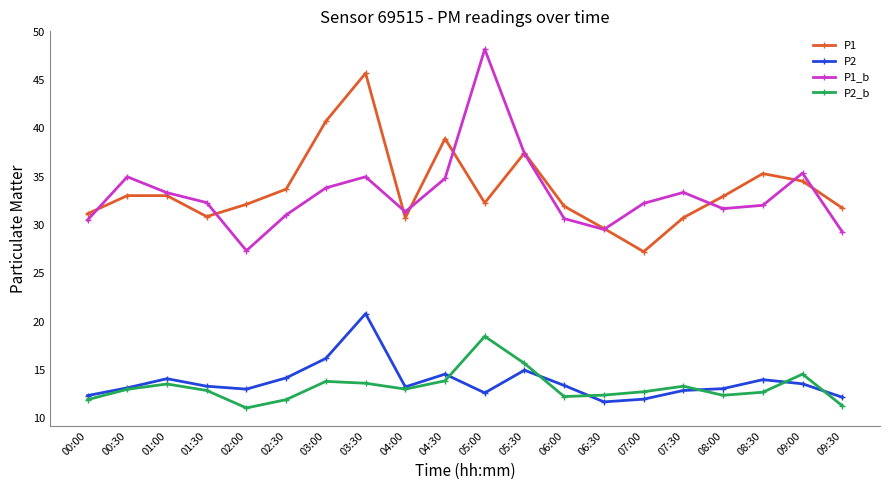

Where do P1 and P1_b first cross each other?

00:00 and 00:30